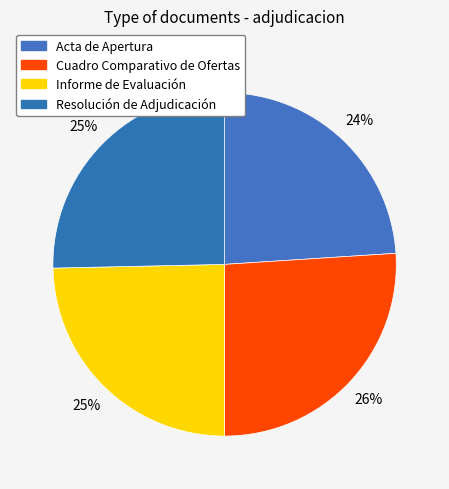

The Acta de Apertura slice represents 11% of the pie. True or false?

False